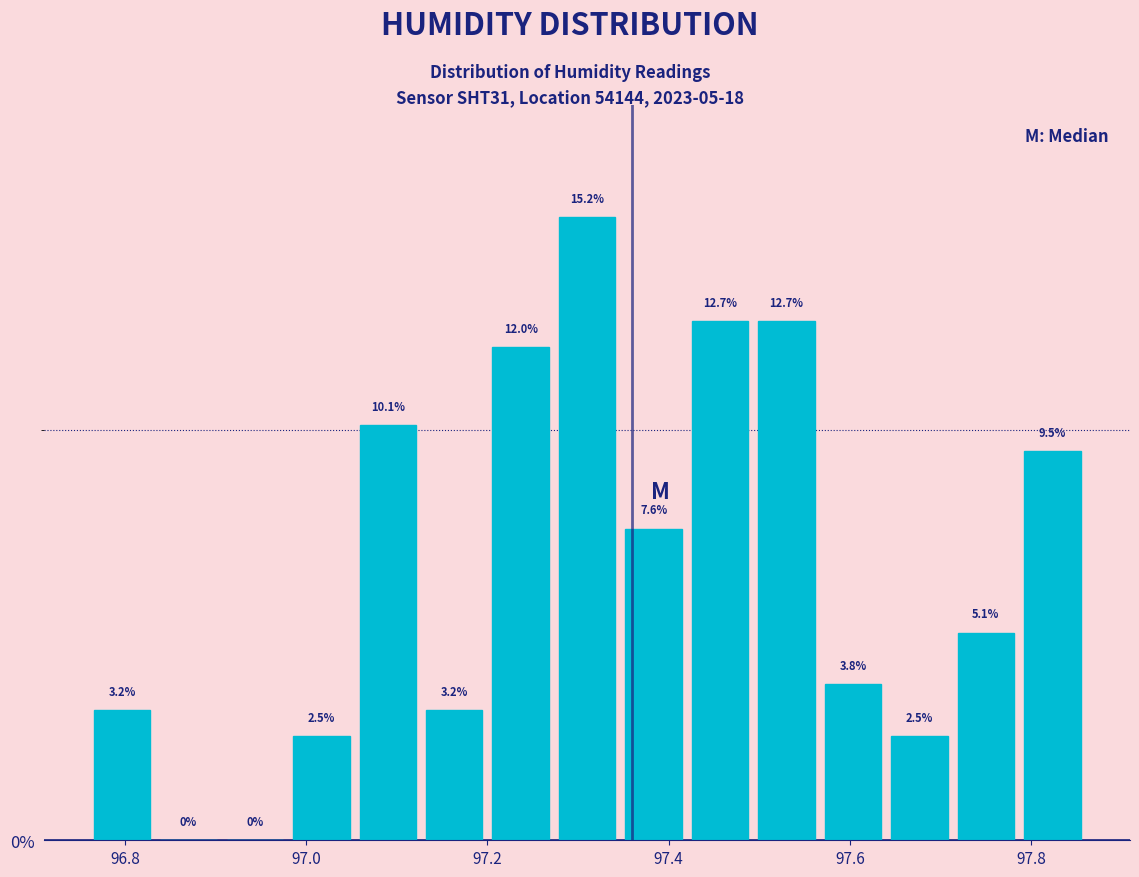

Read against the x-axis, roughly where is the centre of the tallest bar?

97.32